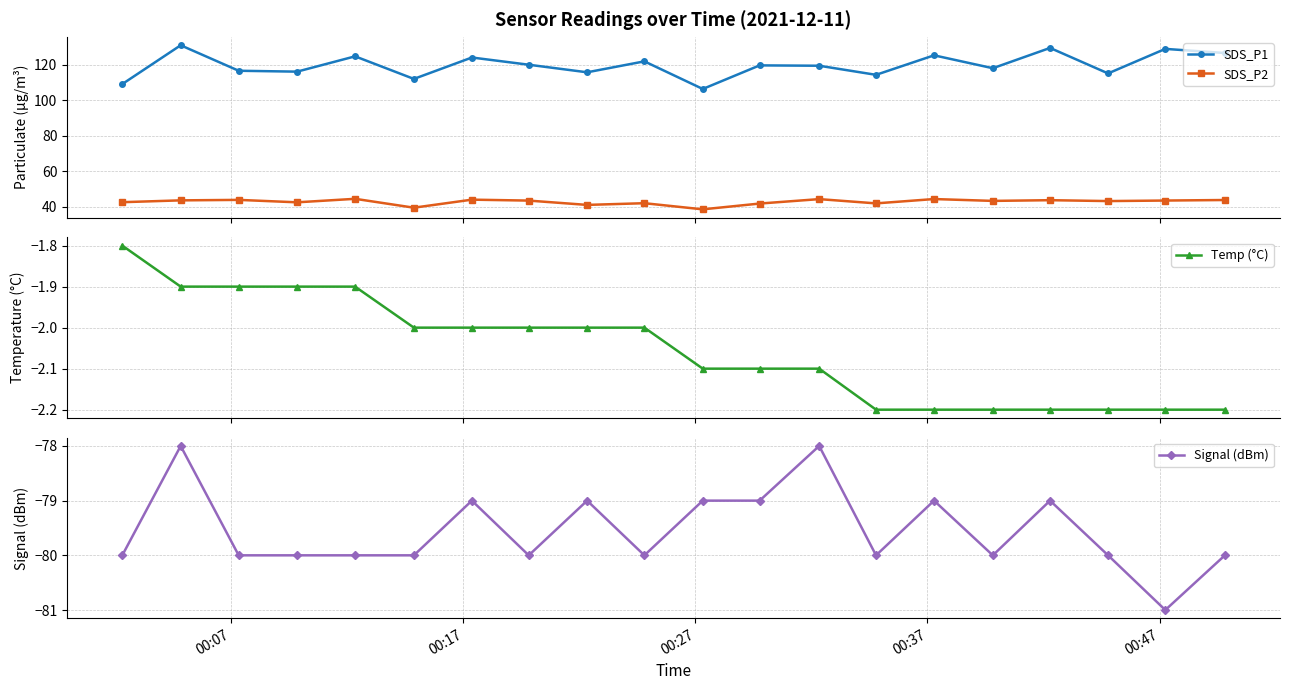

What is the value of the SDS_P1 point at the 1st from the left?

109.2